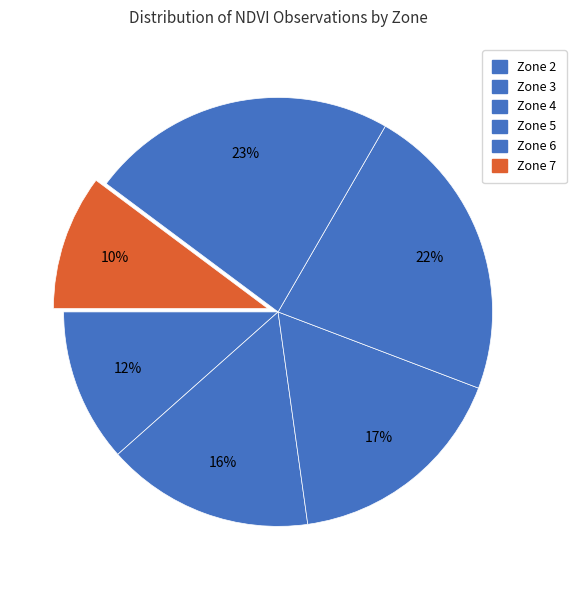

To the nearest percent, what is the combined percentage of Zone 6 and Zone 5?

45%